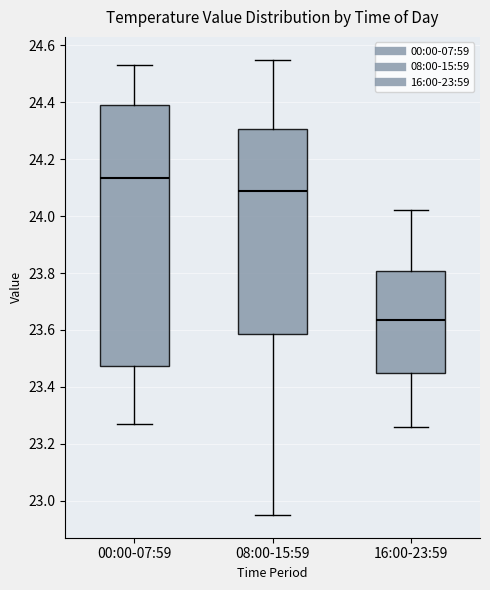

Comparing the boxes themselves (not the whiskers), which one is the tallest?

00:00-07:59